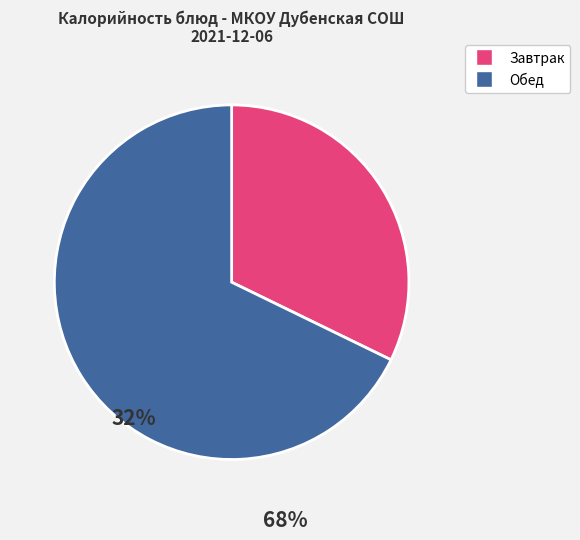

True or false: Обед accounts for 81% of the total.

False